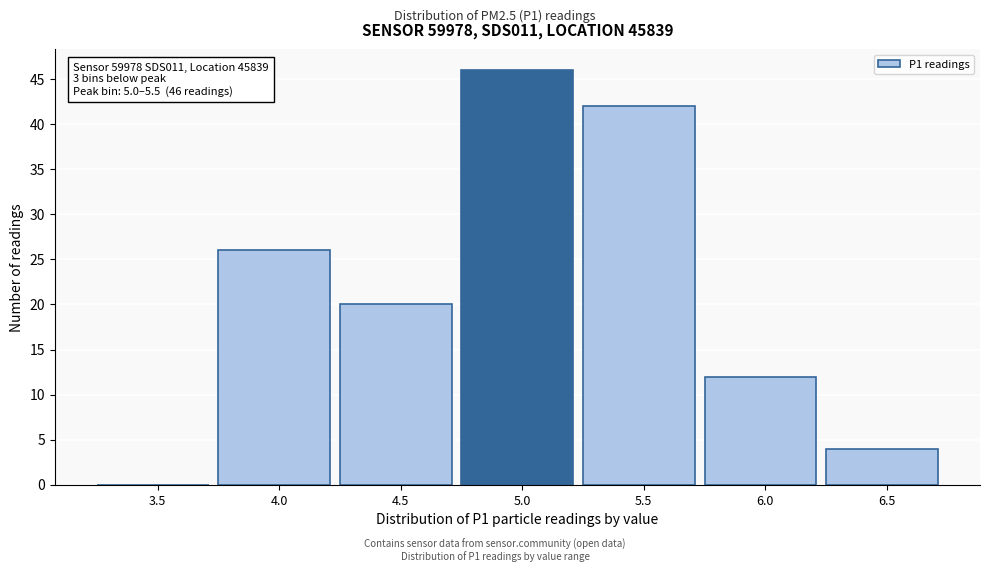

Reading right to left, extract all data points from this chart.

6.5=4	6.0=12	5.5=42	5.0=46	4.5=20	4.0=26	3.5=0